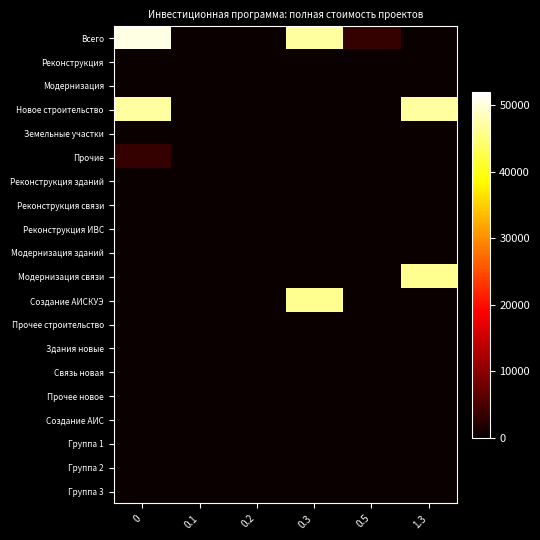

At how many categories does at least one series exceed 25650?

3